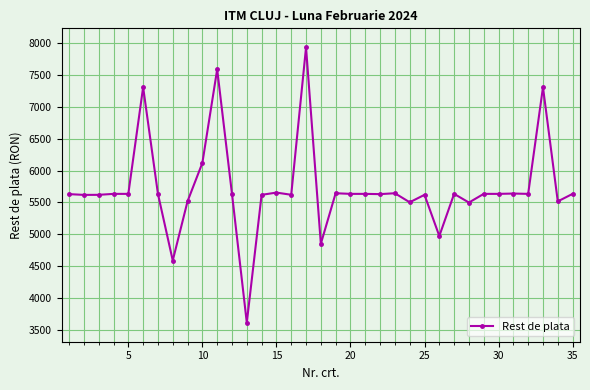

How many data points does each series have?

35